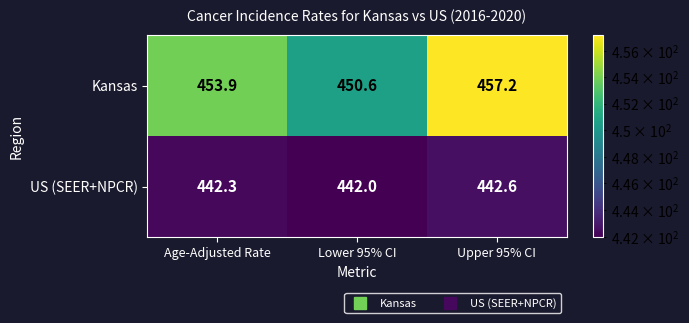

Which series changed the most between Age-Adjusted Rate and Upper 95% CI?

Kansas